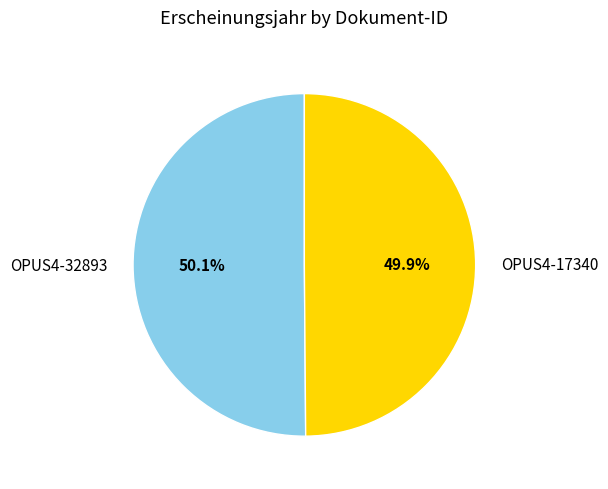

Combined, what portion of the pie is OPUS4-32893 and OPUS4-17340?

100.0%